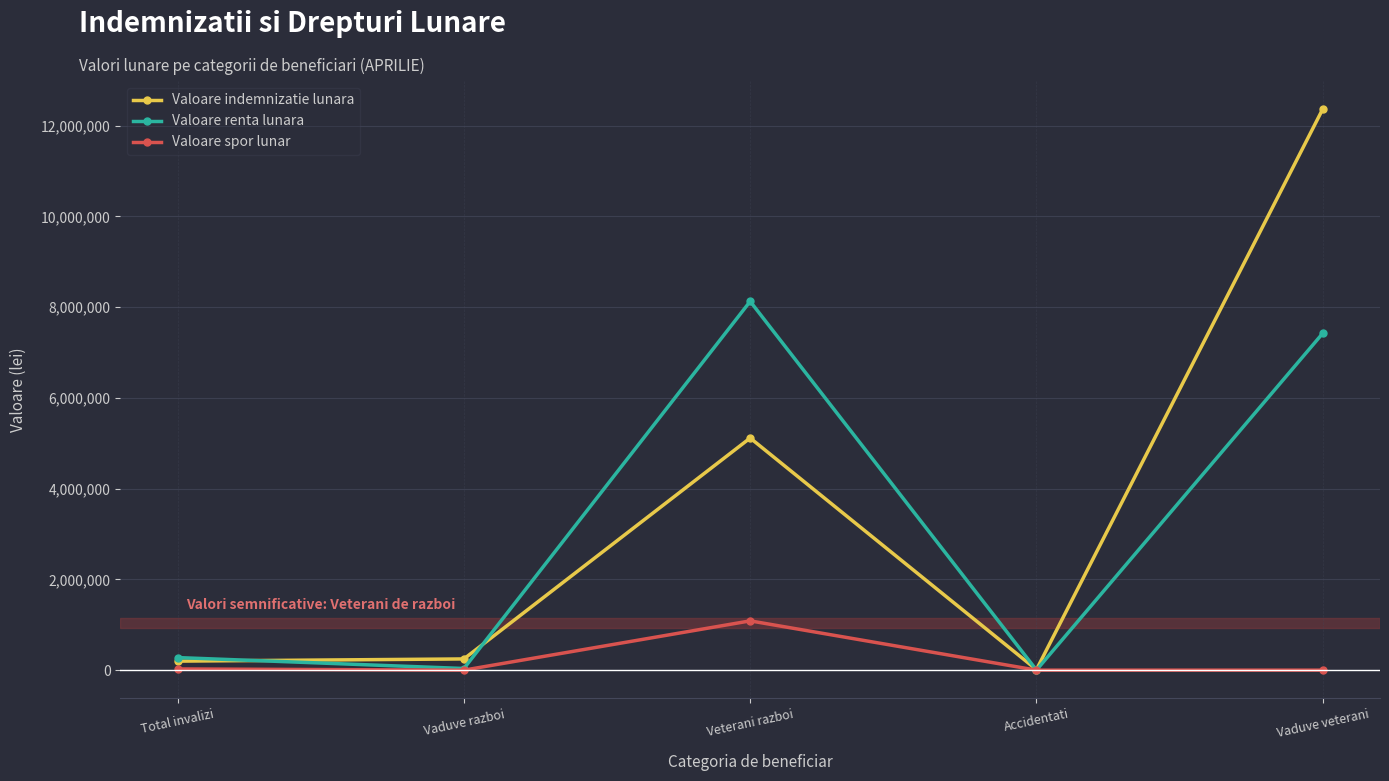

Does the chart display data point markers on the line(s)?

Yes